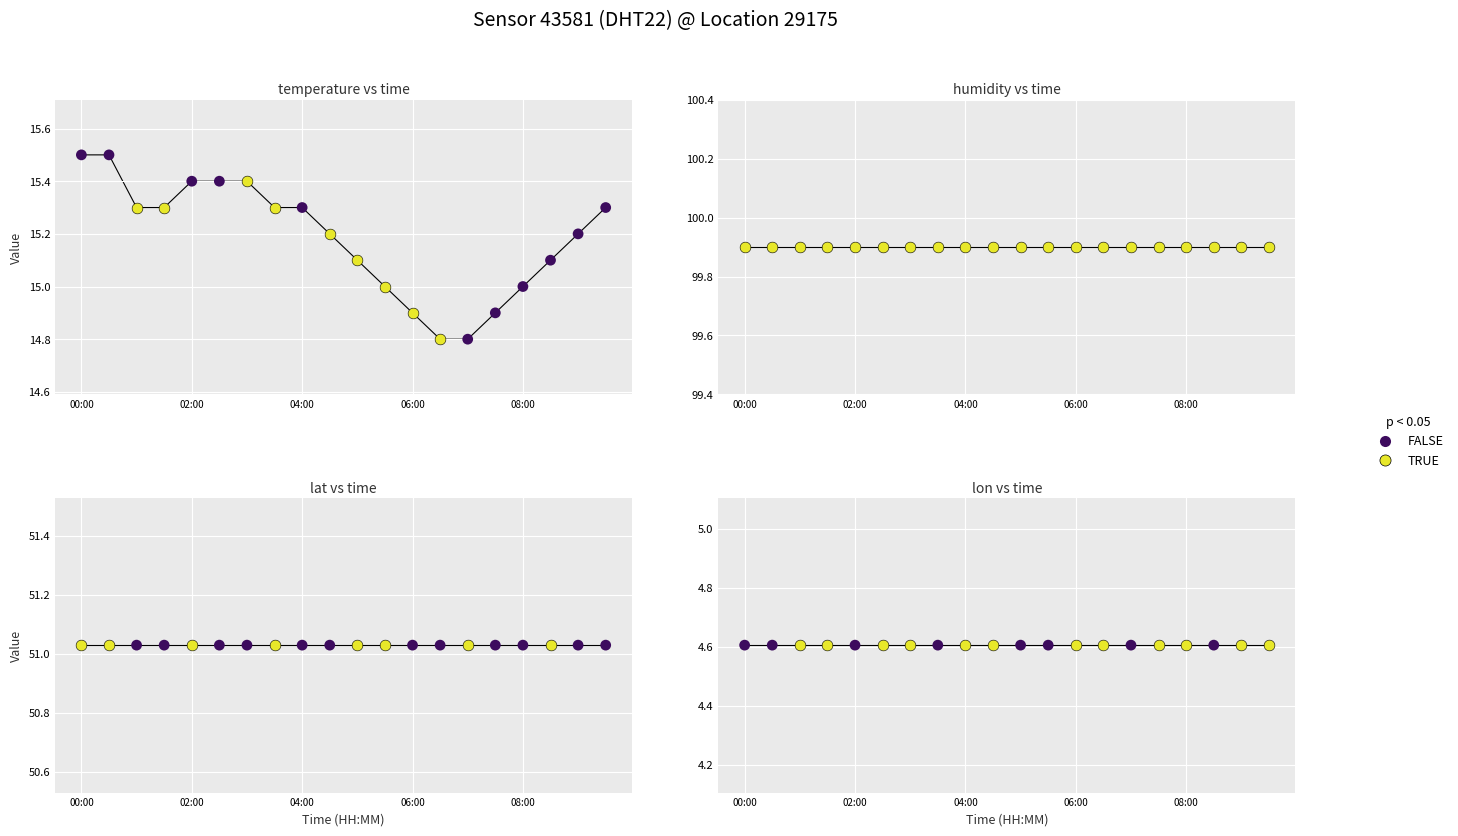

What is the ratio of the value at 06:00 to the value at 09:30?

1.0